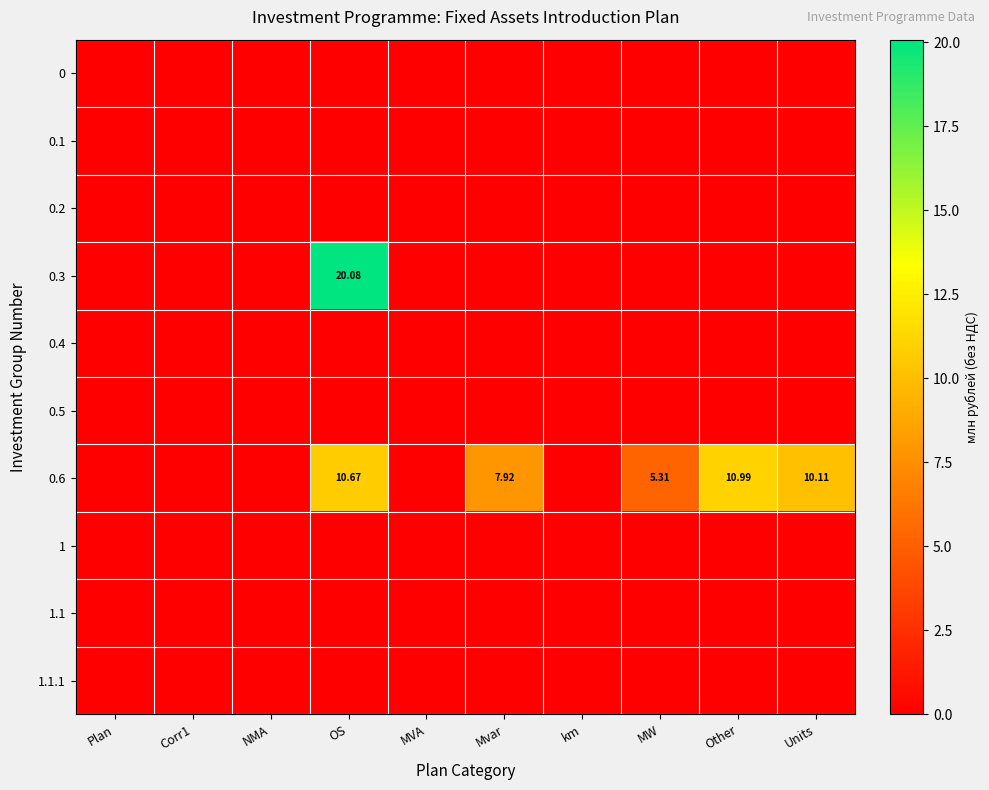

The 0.3 series shows 0.0 at km. True or false?

True